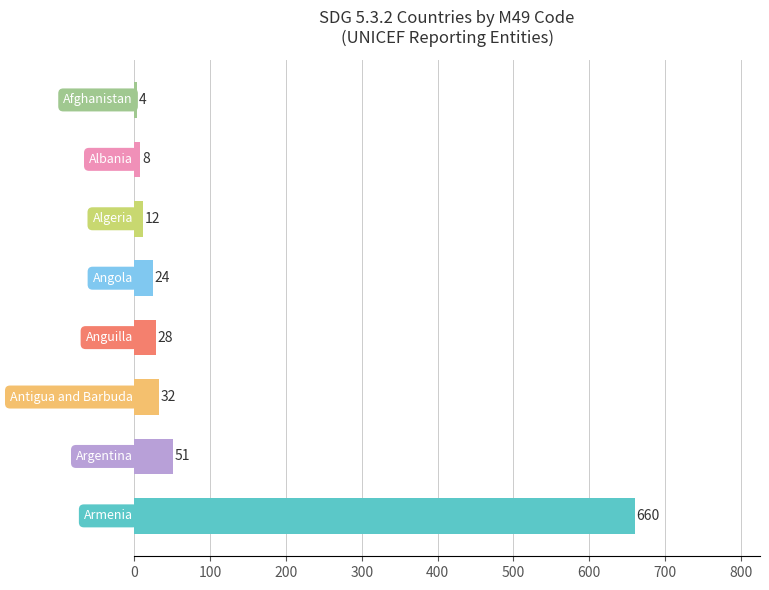

Reading top to bottom, what are all the values shown in this chart?

4	8	12	24	28	32	51	660